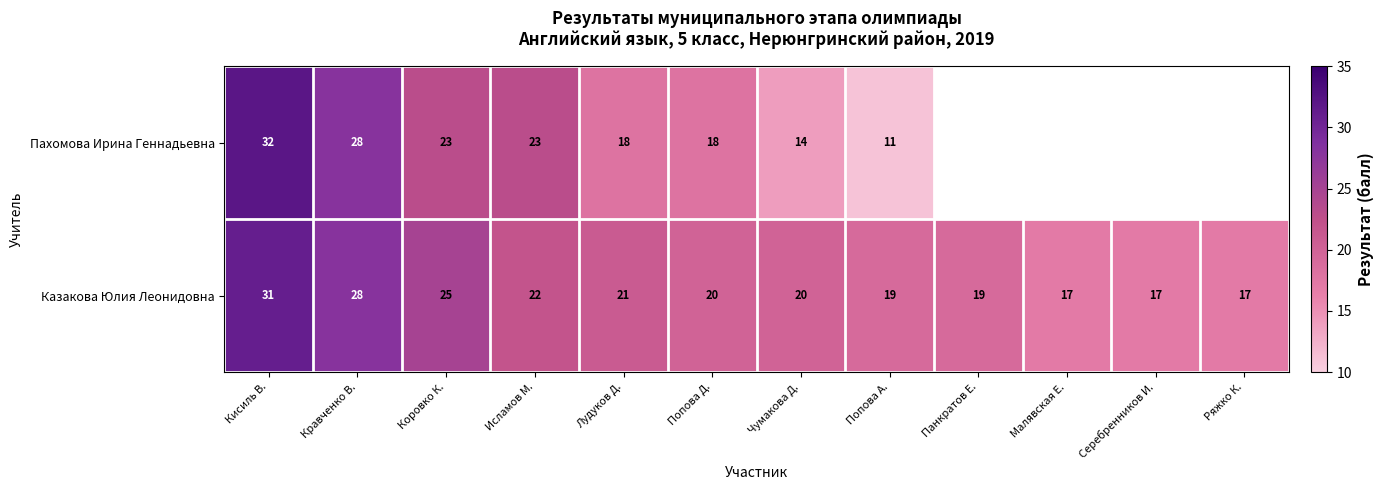

How many data points in Казакова Юлия Леонидовна are less than 20?

5